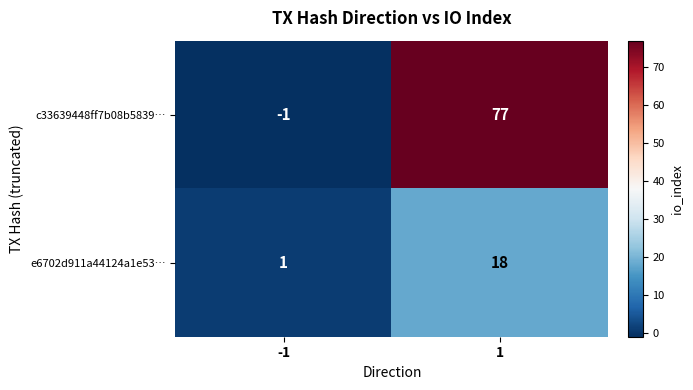

How many distinct data groups are displayed?

2